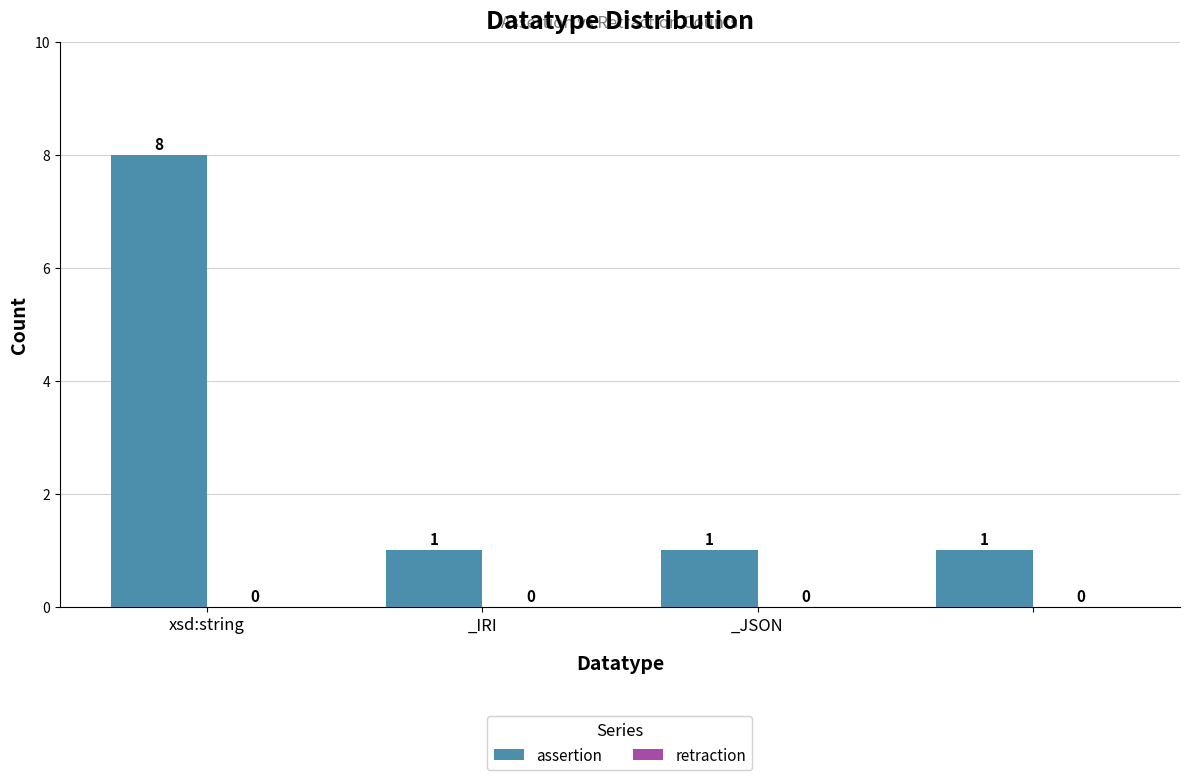

What is the value of the 4th bar from the left?

1